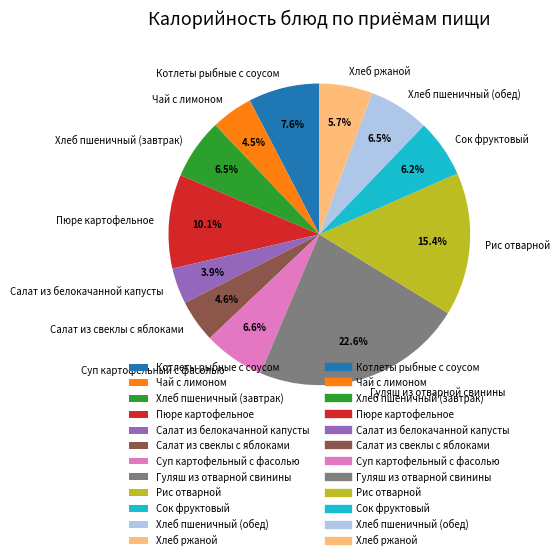

To the nearest percent, what is the combined percentage of Хлеб ржаной and Чай с лимоном?

10%